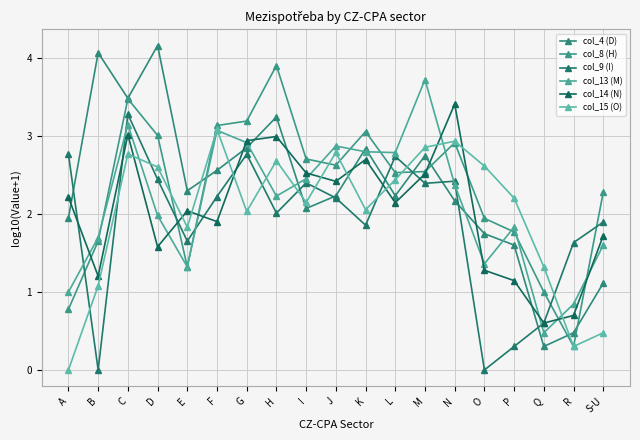

What are all the series names shown in the legend?

col_4 (D), col_8 (H), col_9 (I), col_13 (M), col_14 (N), col_15 (O)